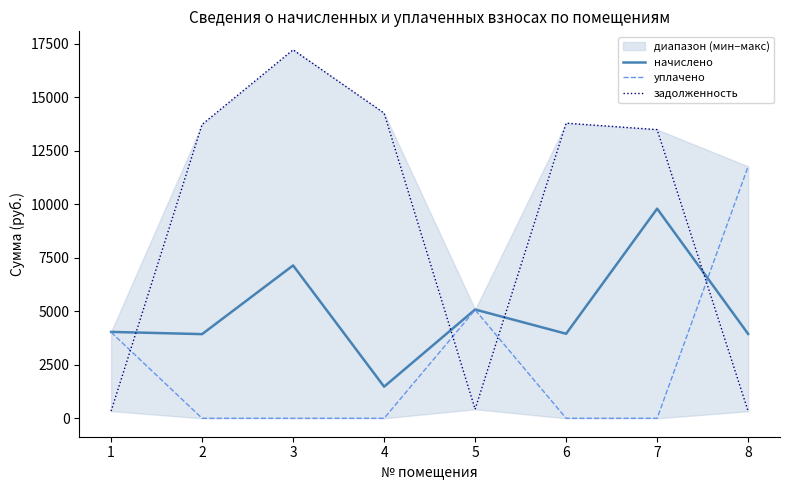

What is the sum of all начислено values?

39340.9